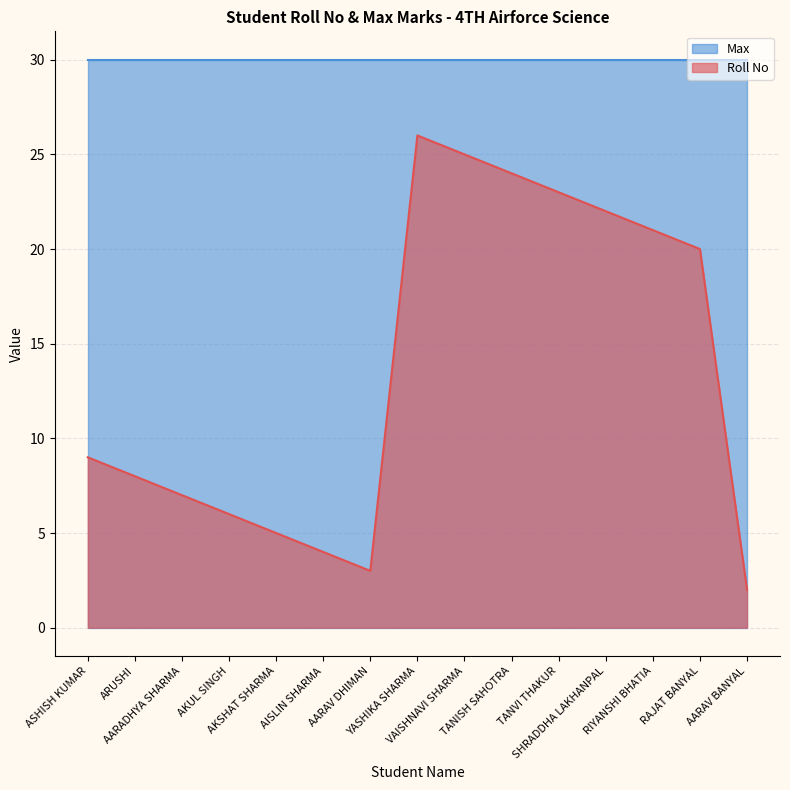

Where is the first local maximum?

YASHIKA SHARMA